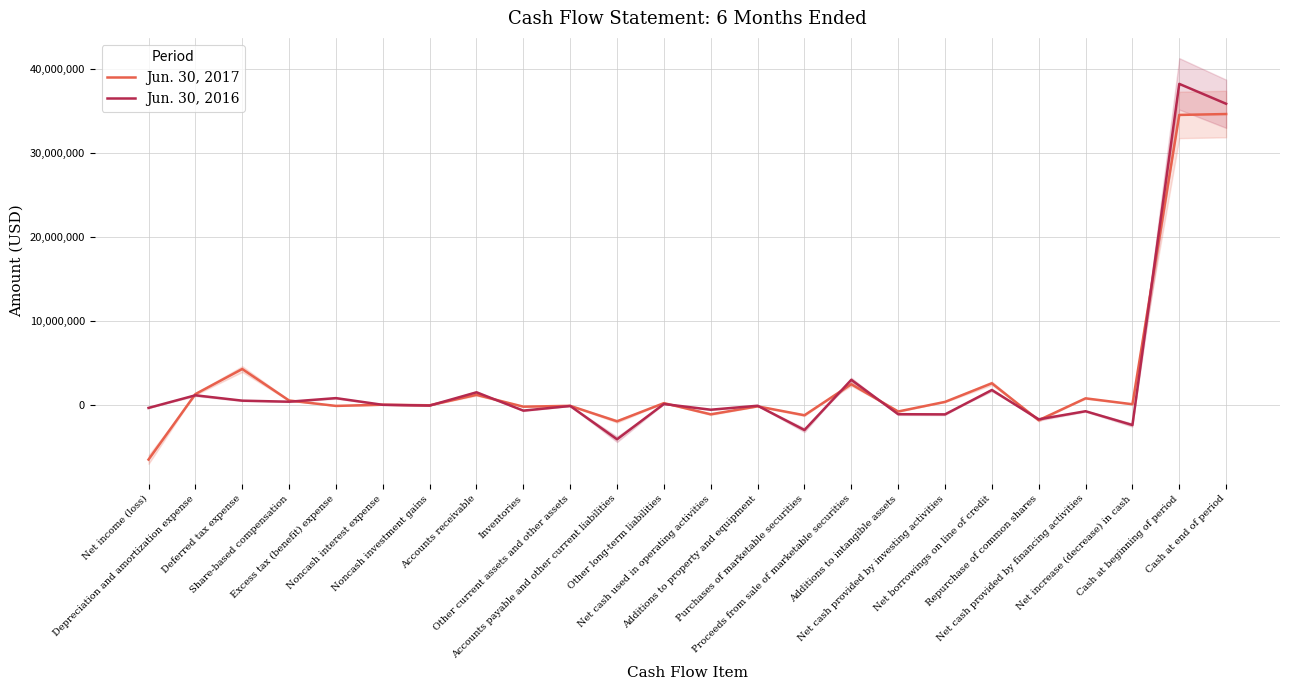

Which has a higher value, Noncash interest expense or Additions to property and equipment?

Noncash interest expense